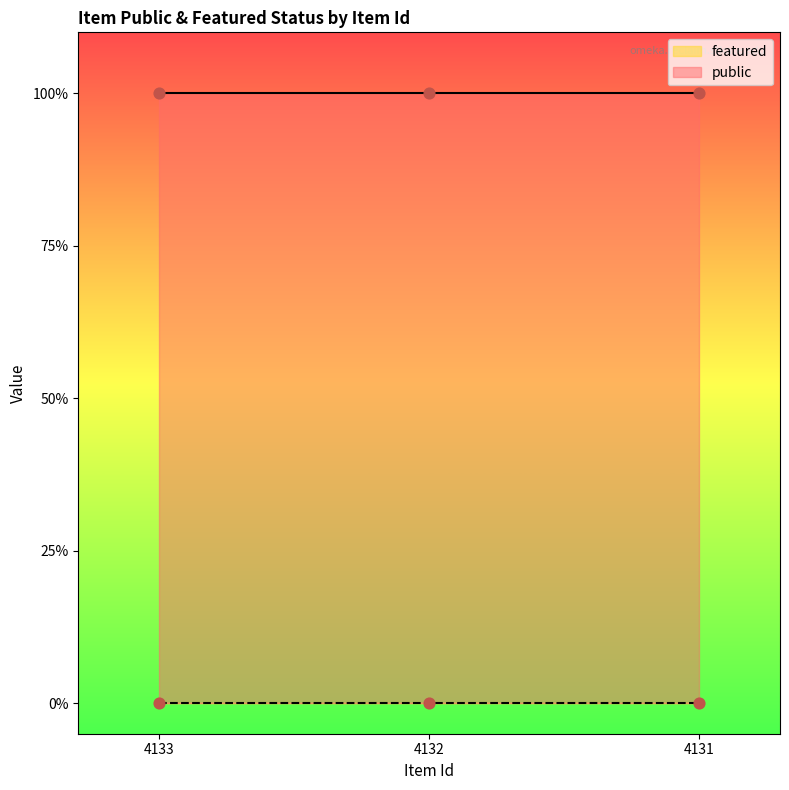

Is the value of featured at 4132 greater than the value of public at 4133?

No